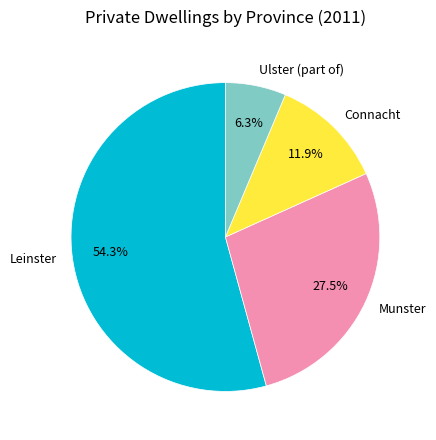

To the nearest percent, what is the difference between the largest and smallest slice percentages?

48%